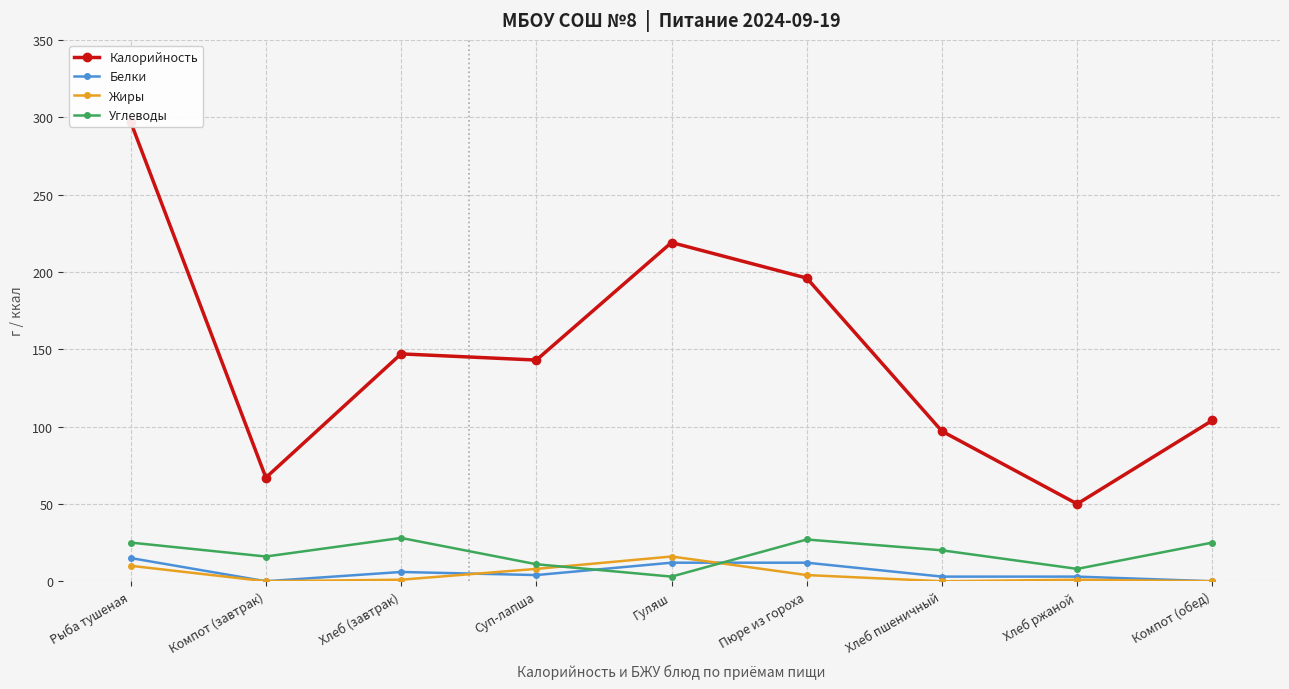

Which series ends up on top after the final intersection of Жиры and Белки?

Белки